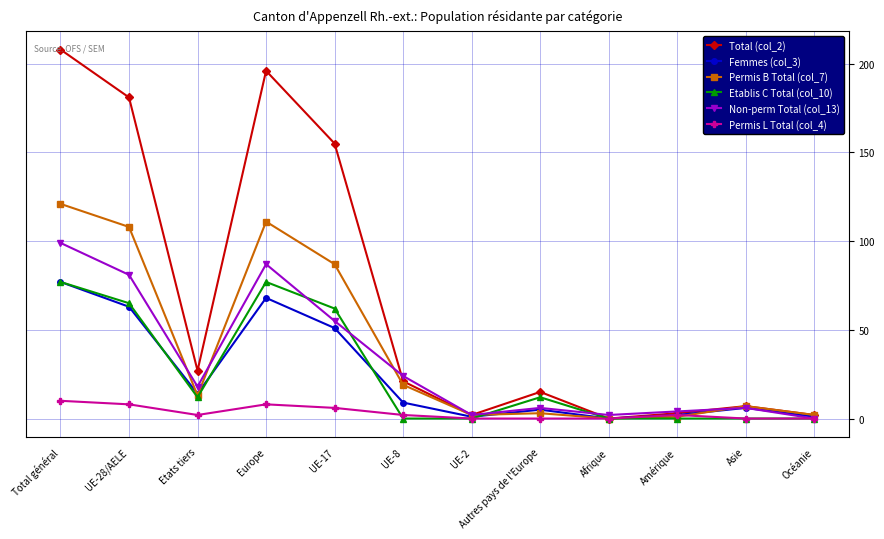

What is the spread (max minus min) of values at Total général?

198